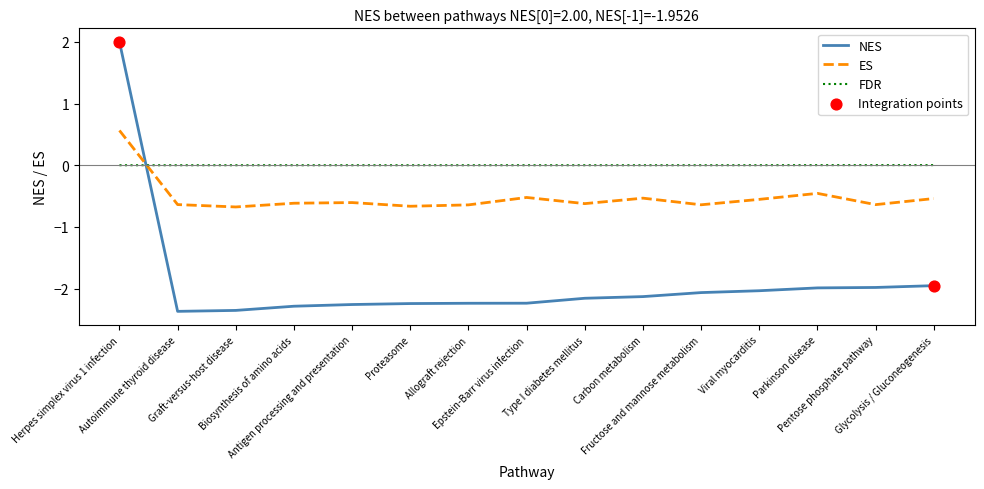

Is the value of FDR at Proteasome greater than the value of ES at Type I diabetes mellitus?

Yes